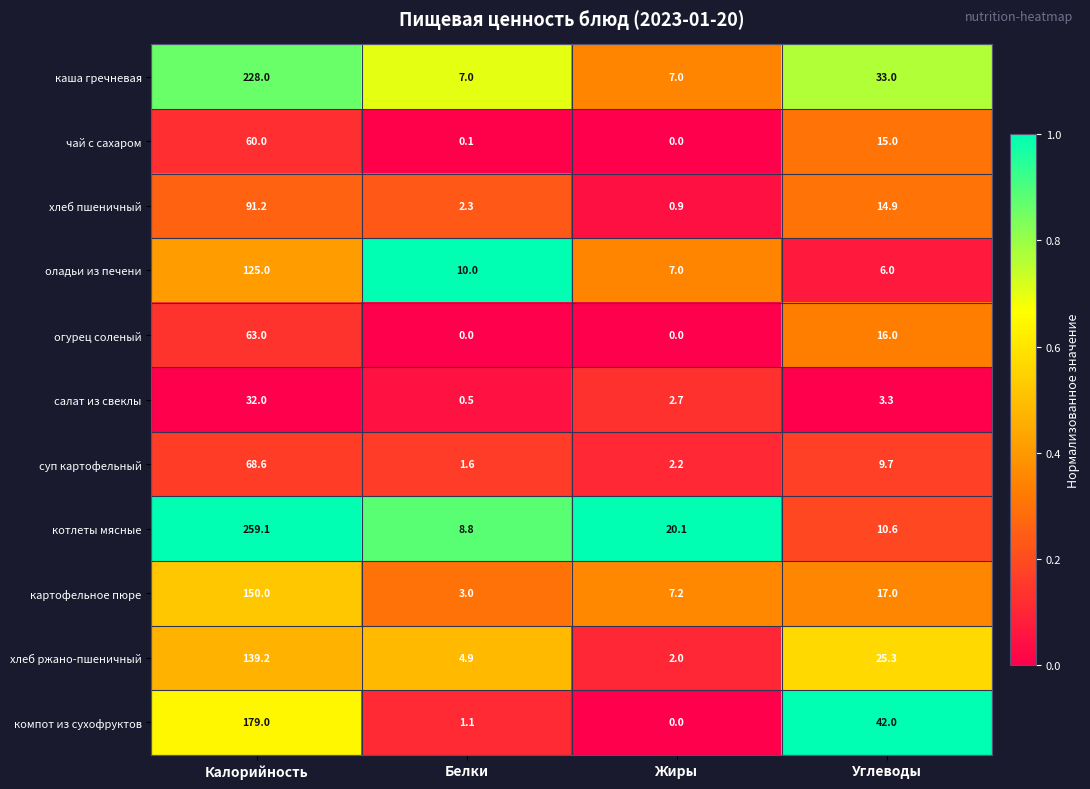

List the series in order of their peak value, highest first.

котлеты мясные, каша гречневая, компот из сухофруктов, картофельное пюре, хлеб ржано-пшеничный, оладьи из печени, хлеб пшеничный, суп картофельный, огурец соленый, чай с сахаром, салат из свеклы